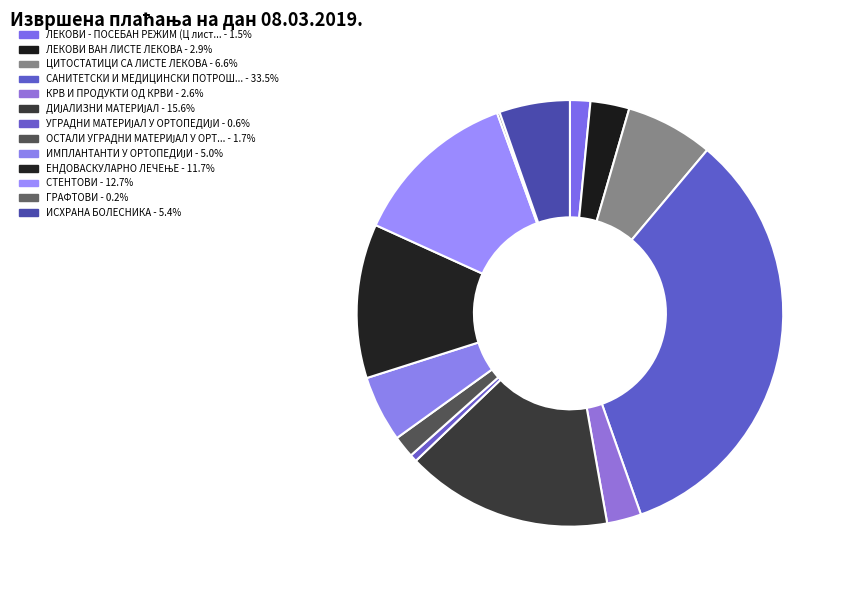

Is there a majority slice in this chart?

No